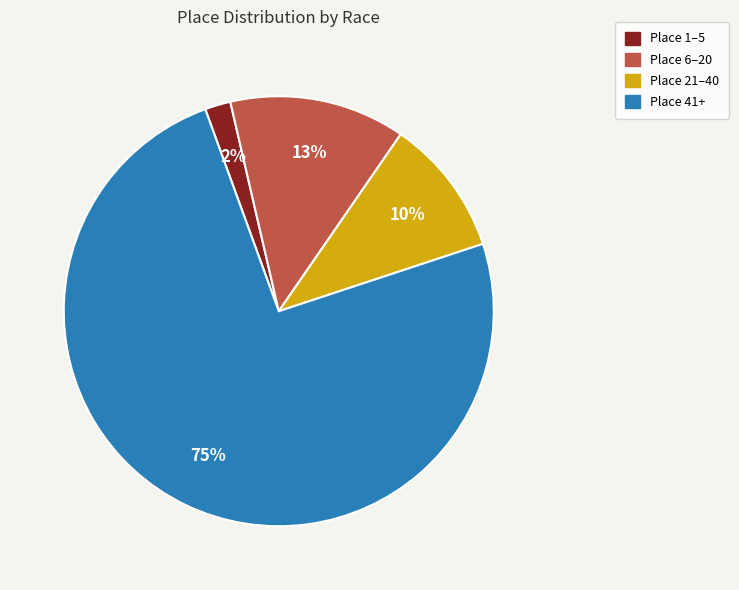

Is it true that Place 41+ is 75% of the pie?

True